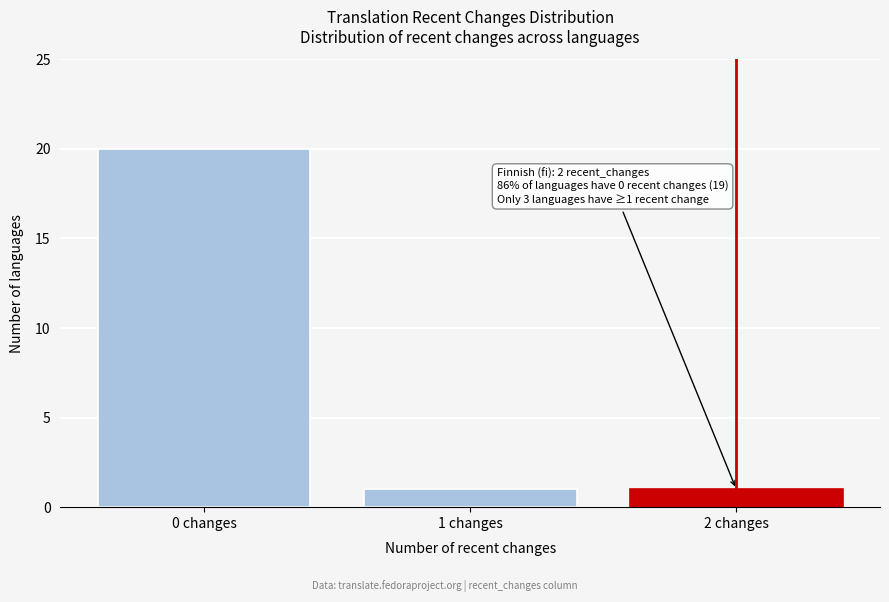

Which range on the x-axis has the tallest bar?

-0.5 to 0.5